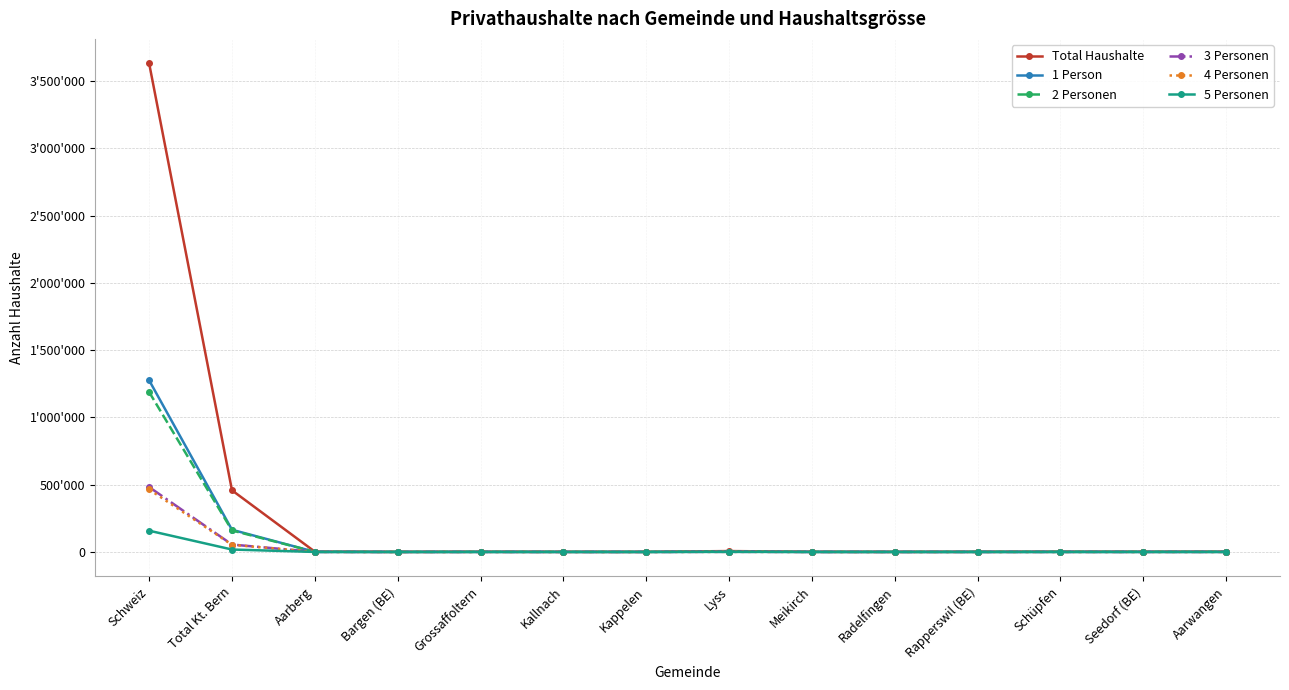

Is the value of 3 Personen at Schüpfen greater than the value of 1 Person at Kappelen?

Yes